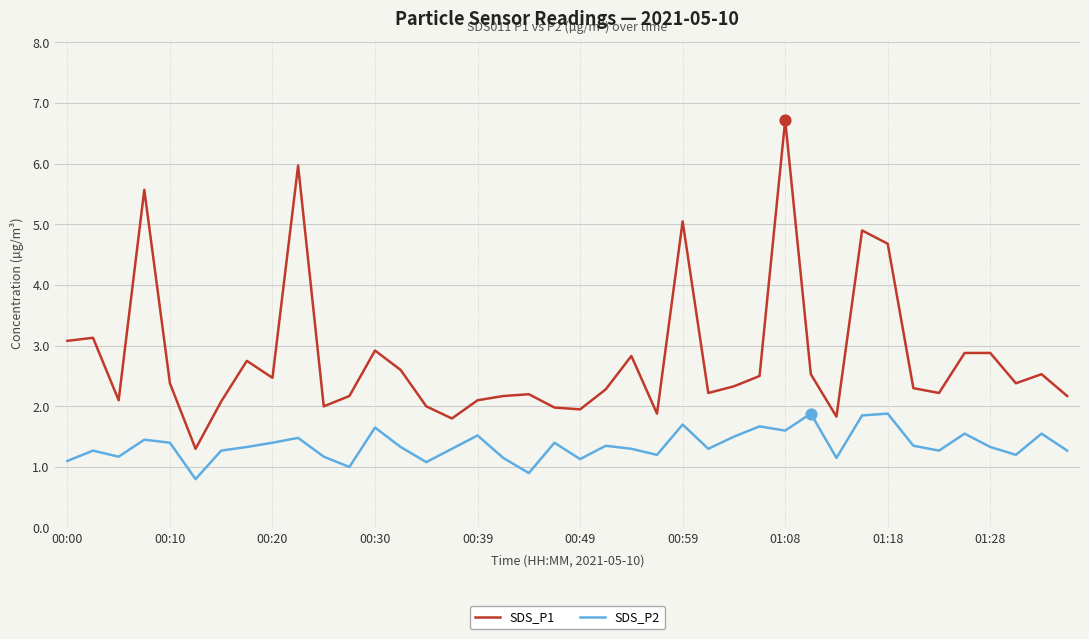

Which series has the widest spread of values?

SDS_P1